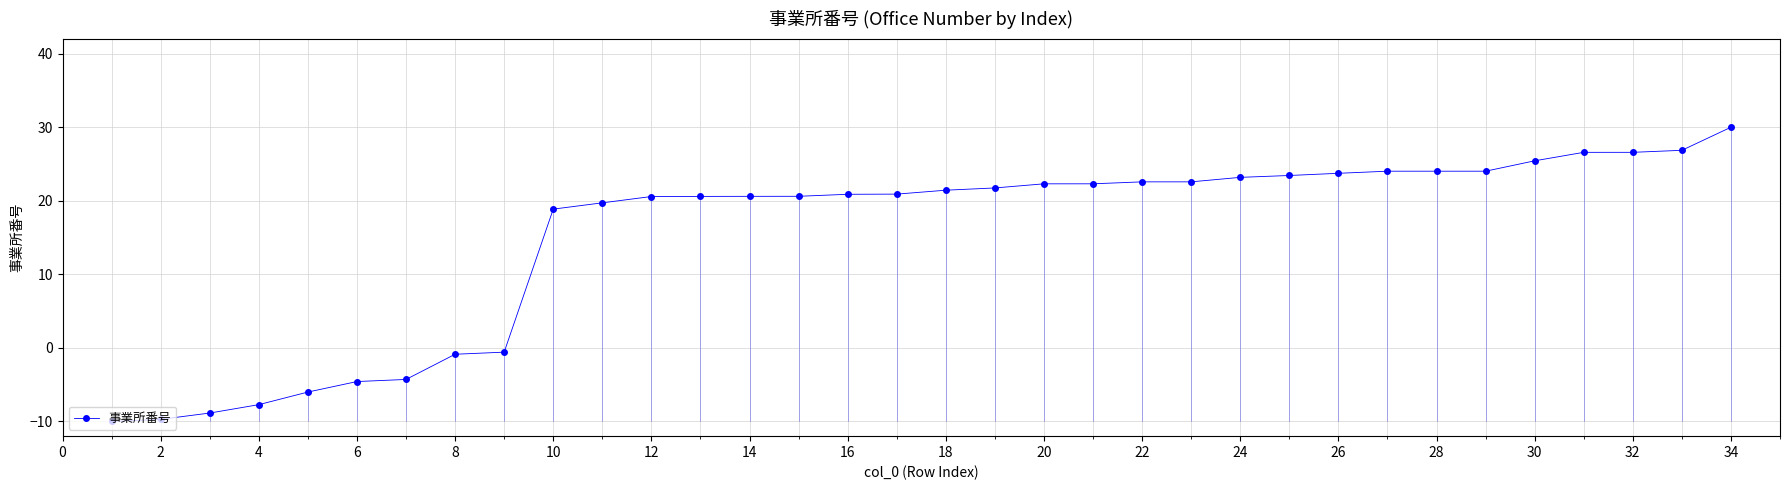

What is the average value?

15.3